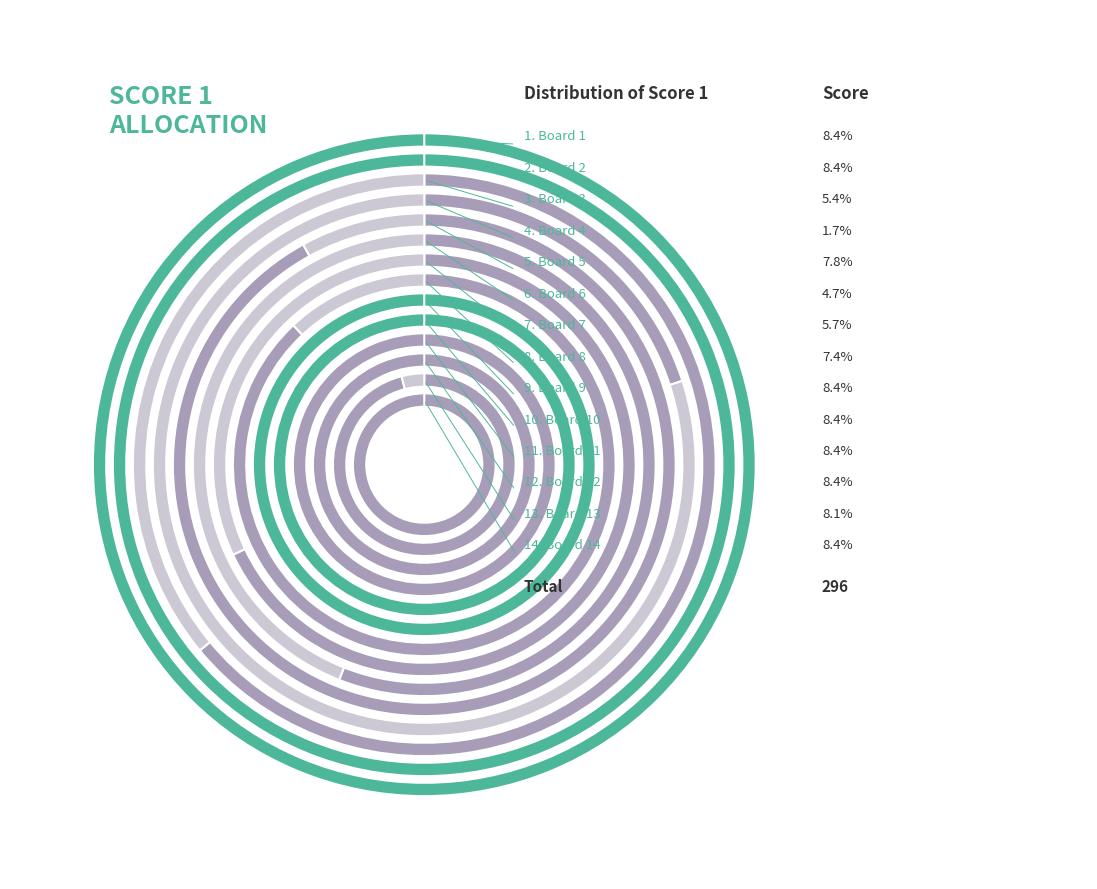

Does any single category account for the majority?

No